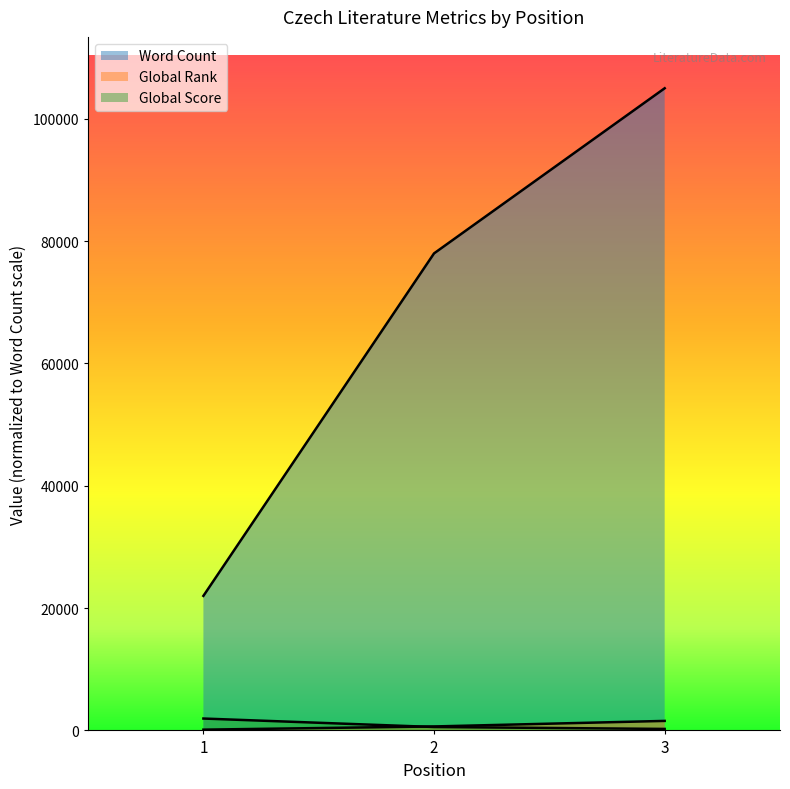

Rank the categories by Word Count value from highest to lowest.

3, 2, 1